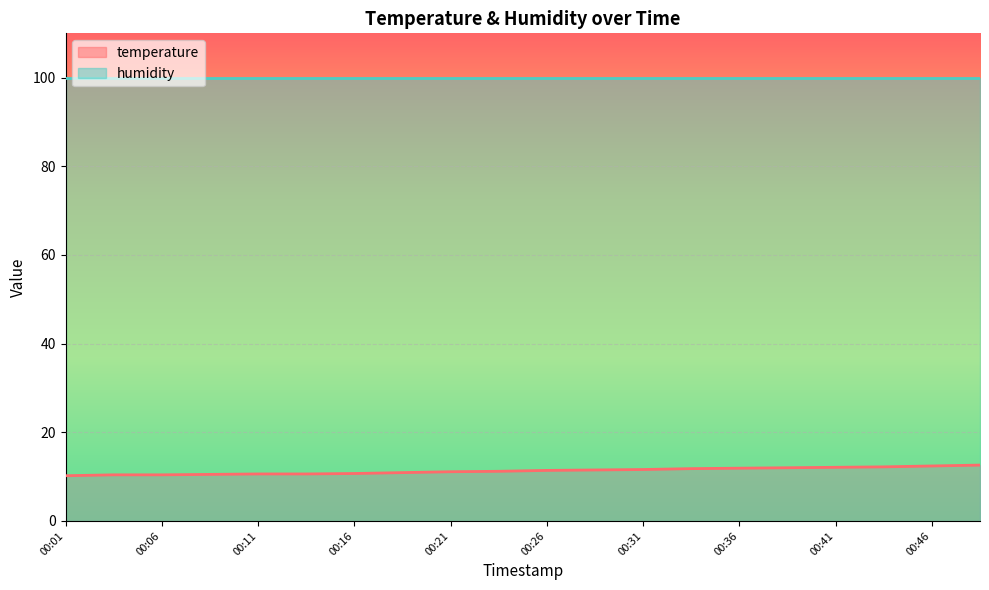

At which label is the value closest to 11?

00:18